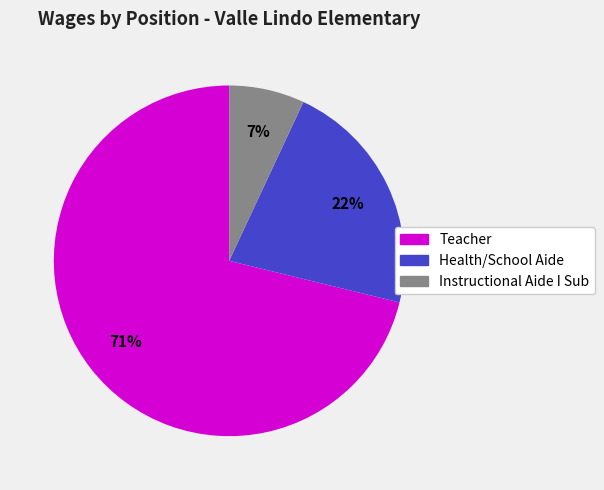

How many segments does this pie chart have?

3